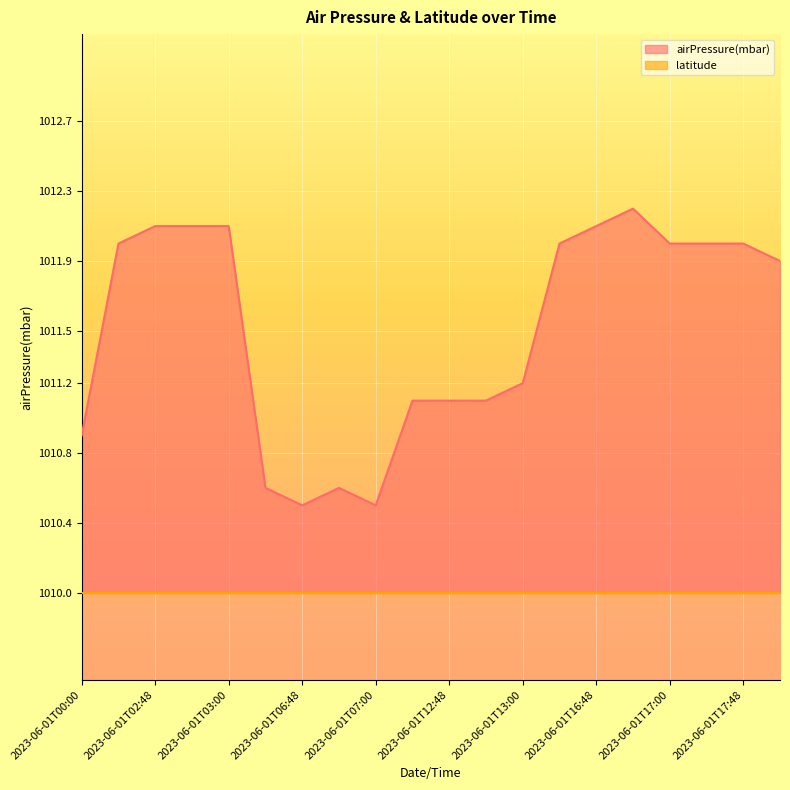

At which category does the data reach its first local valley?

2023-06-01T06:48